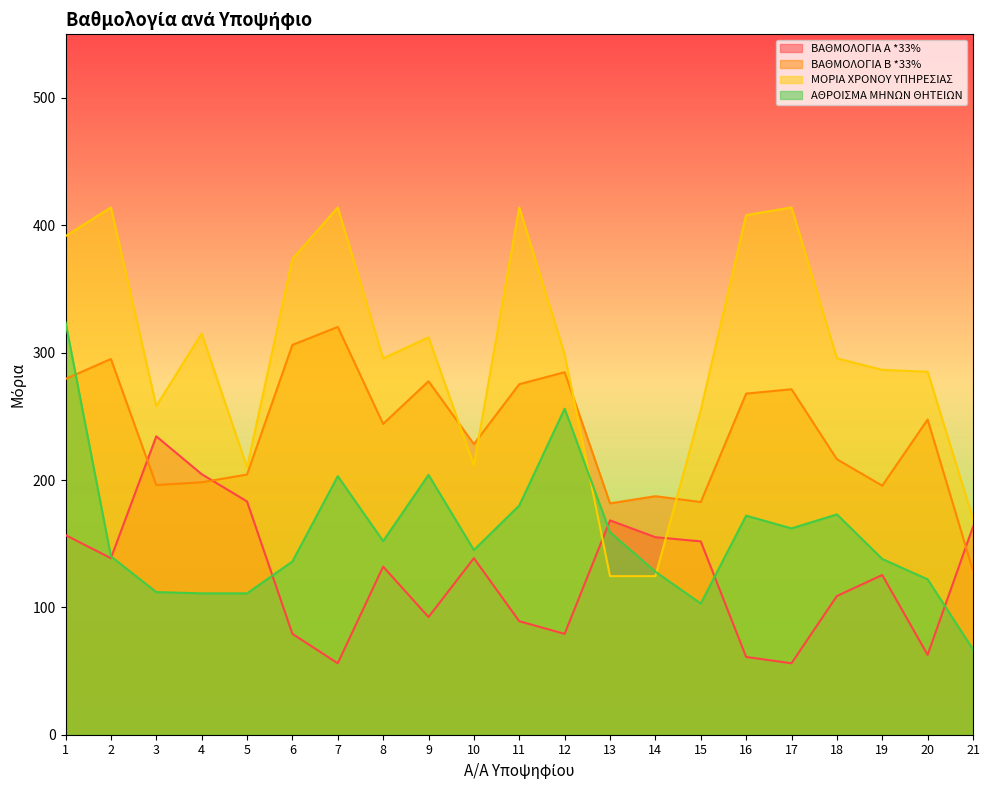

How many data points in ΑΘΡΟΙΣΜΑ ΜΗΝΩΝ ΘΗΤΕΙΩΝ are less than 145?

10